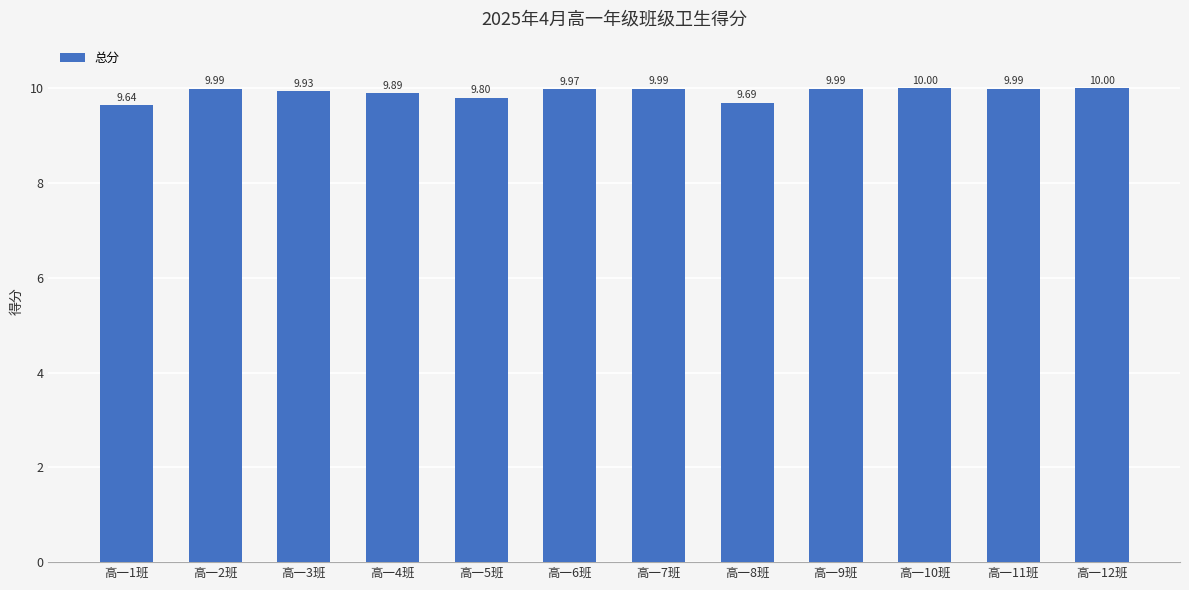

Between 高一10班 and 高一5班, which is larger?

高一10班